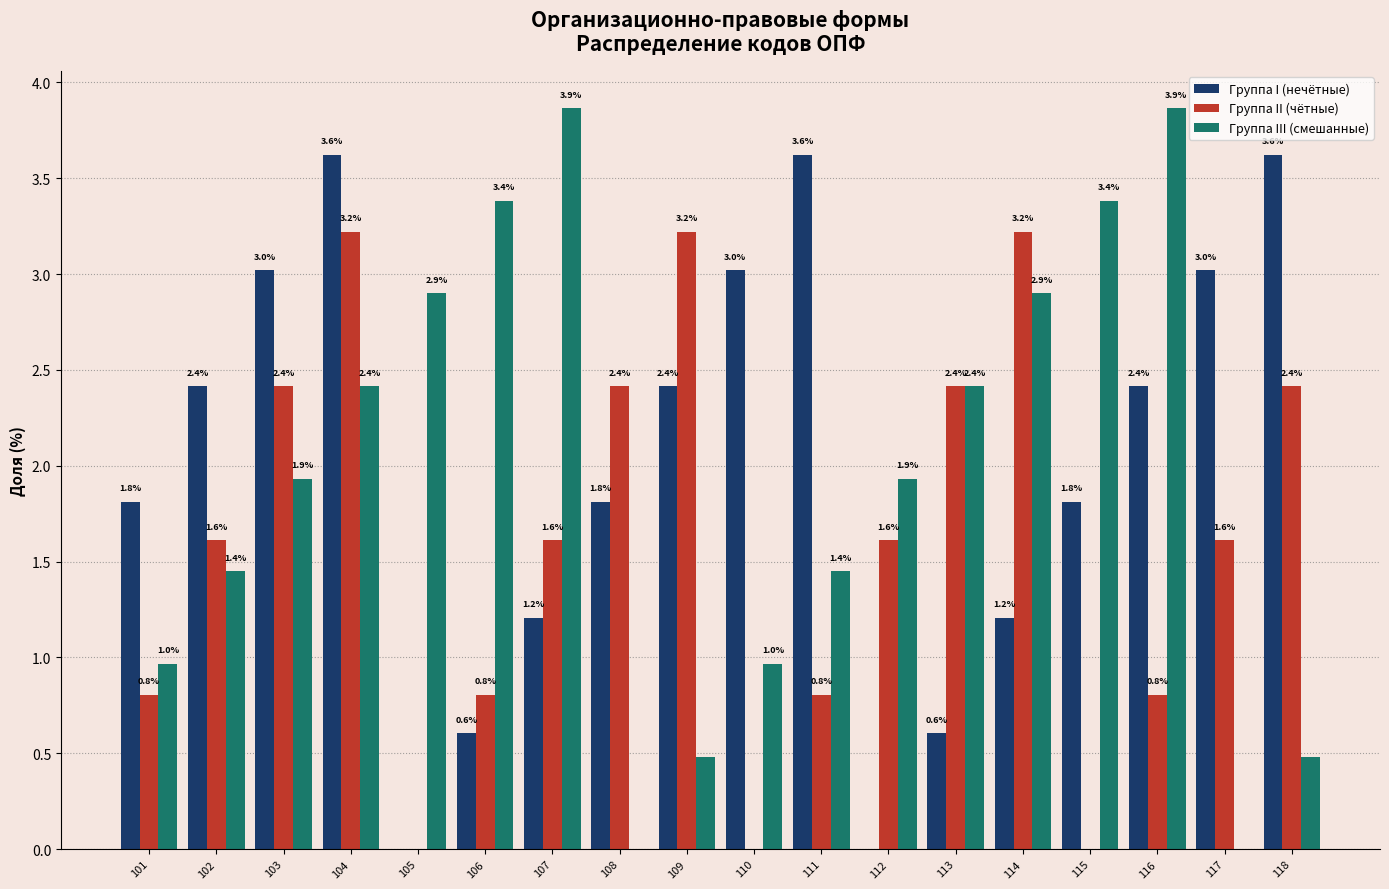

At which label does Группа I (нечётные) first exceed 2?

102